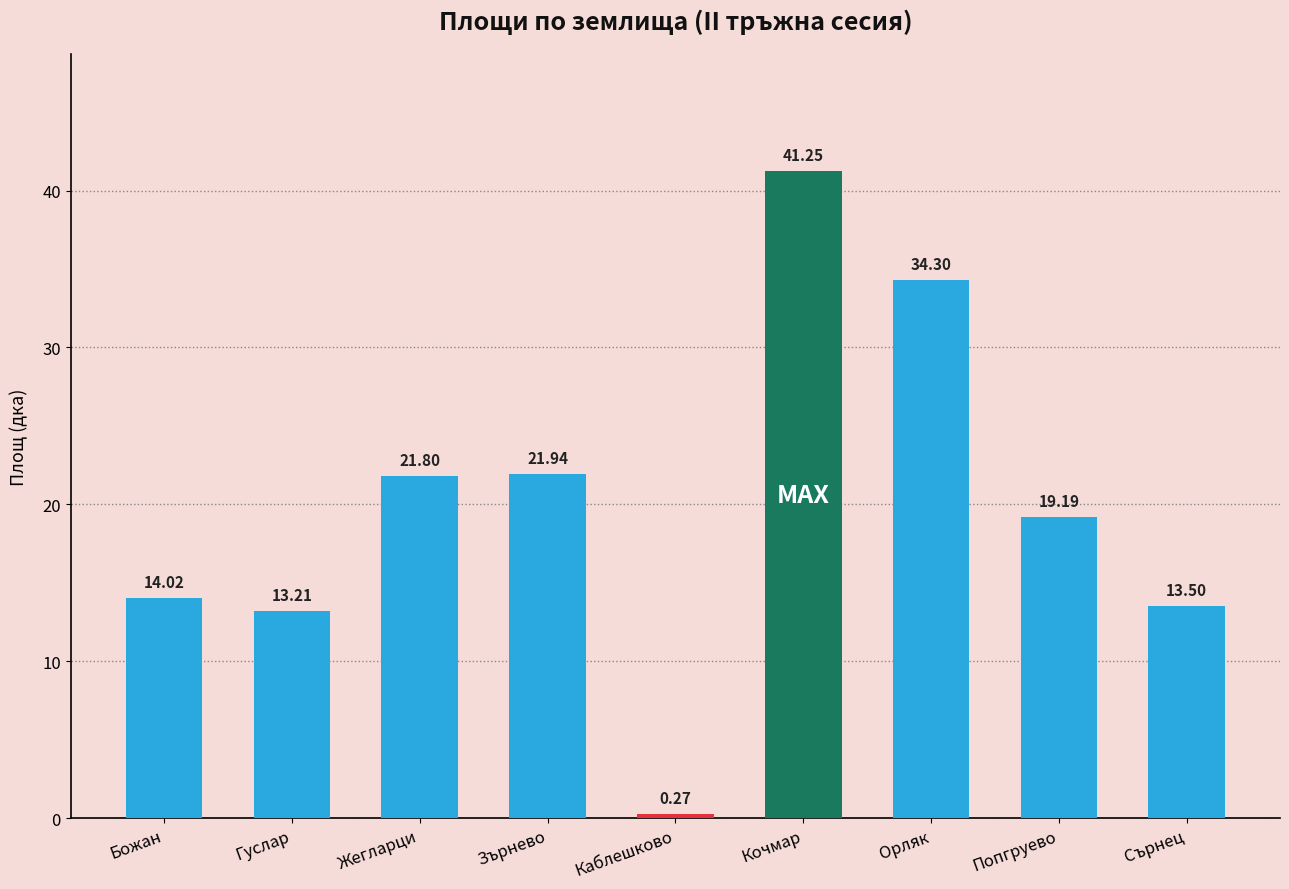

Between Сърнец and Гуслар, which is larger?

Сърнец